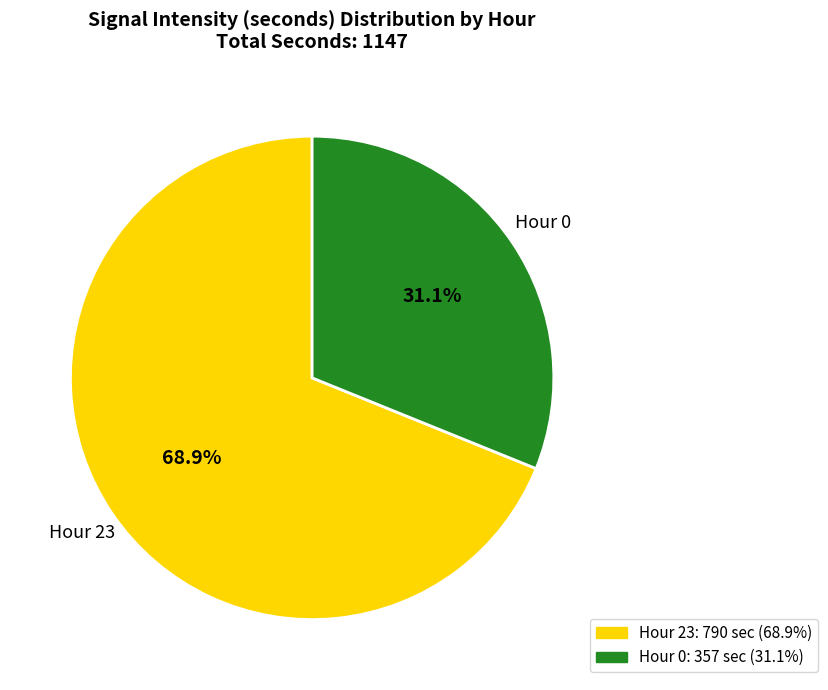

To the nearest percent, what is the difference between the largest and smallest slice percentages?

38%